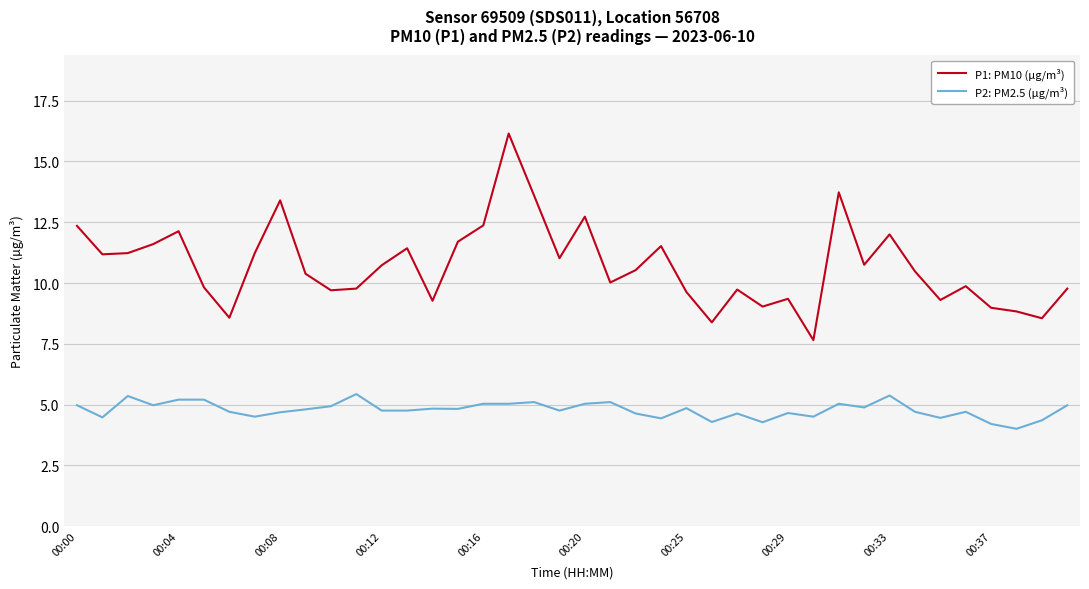

True or false: P2: PM2.5 (µg/m³) has more than 0 interior local peaks.

True